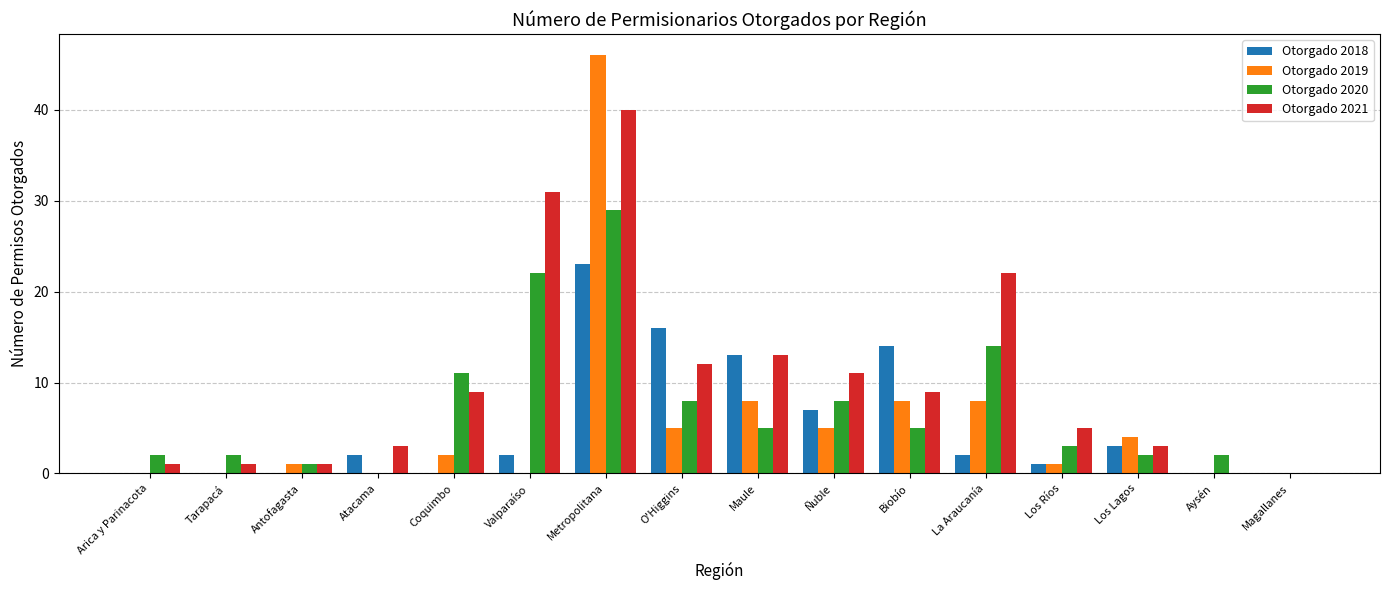

At which category is the sum across all series the highest?

Metropolitana